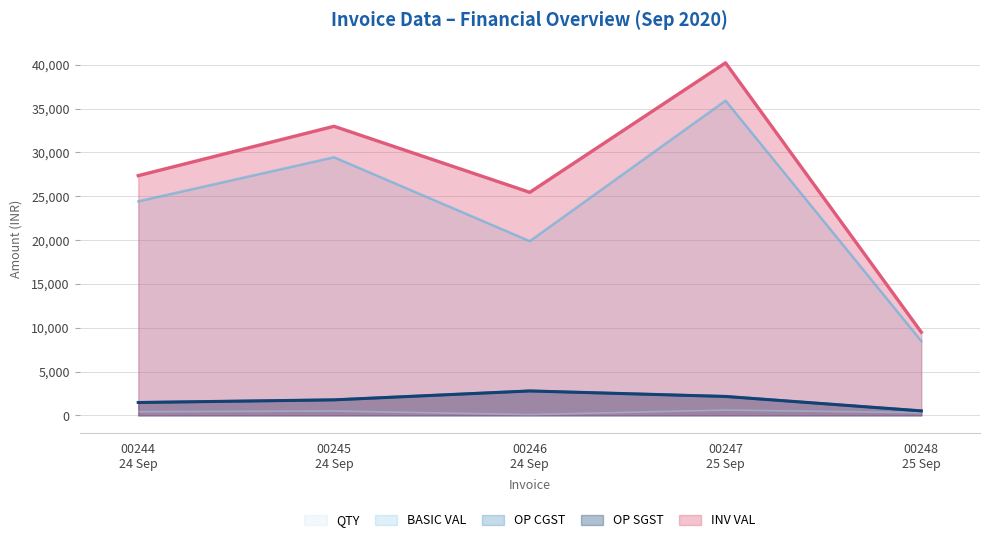

True or false: INV VAL and OP SGST cross at least once.

False